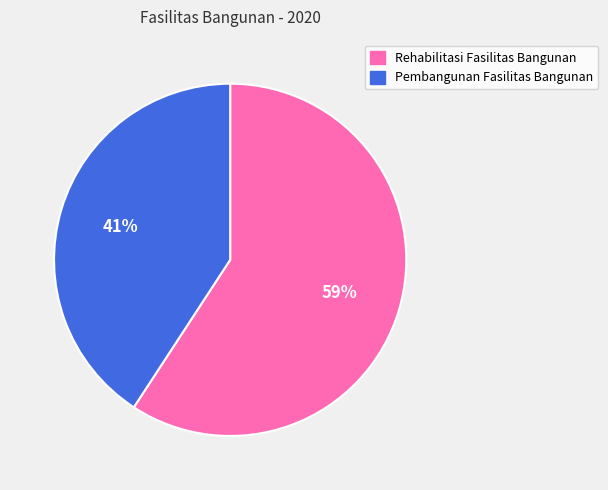

Count the number of slices in the pie.

2